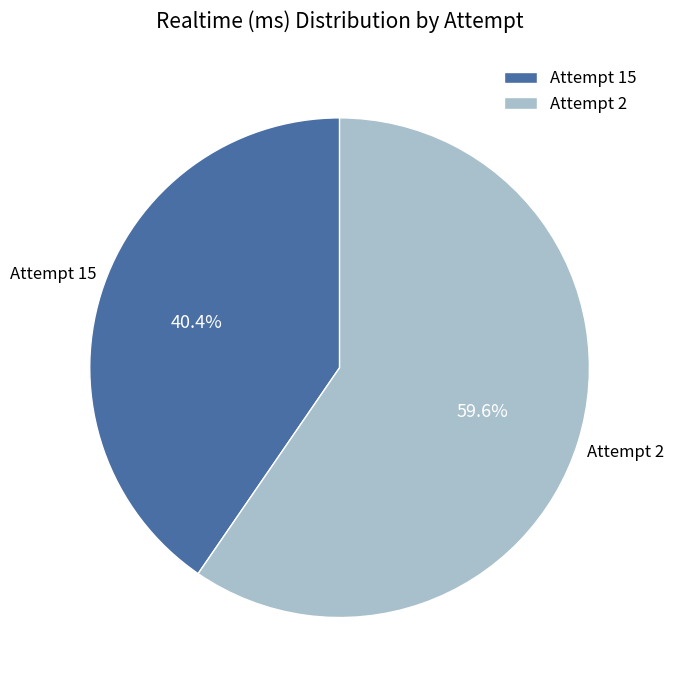

Does Attempt 2 represent more than half of the total?

Yes